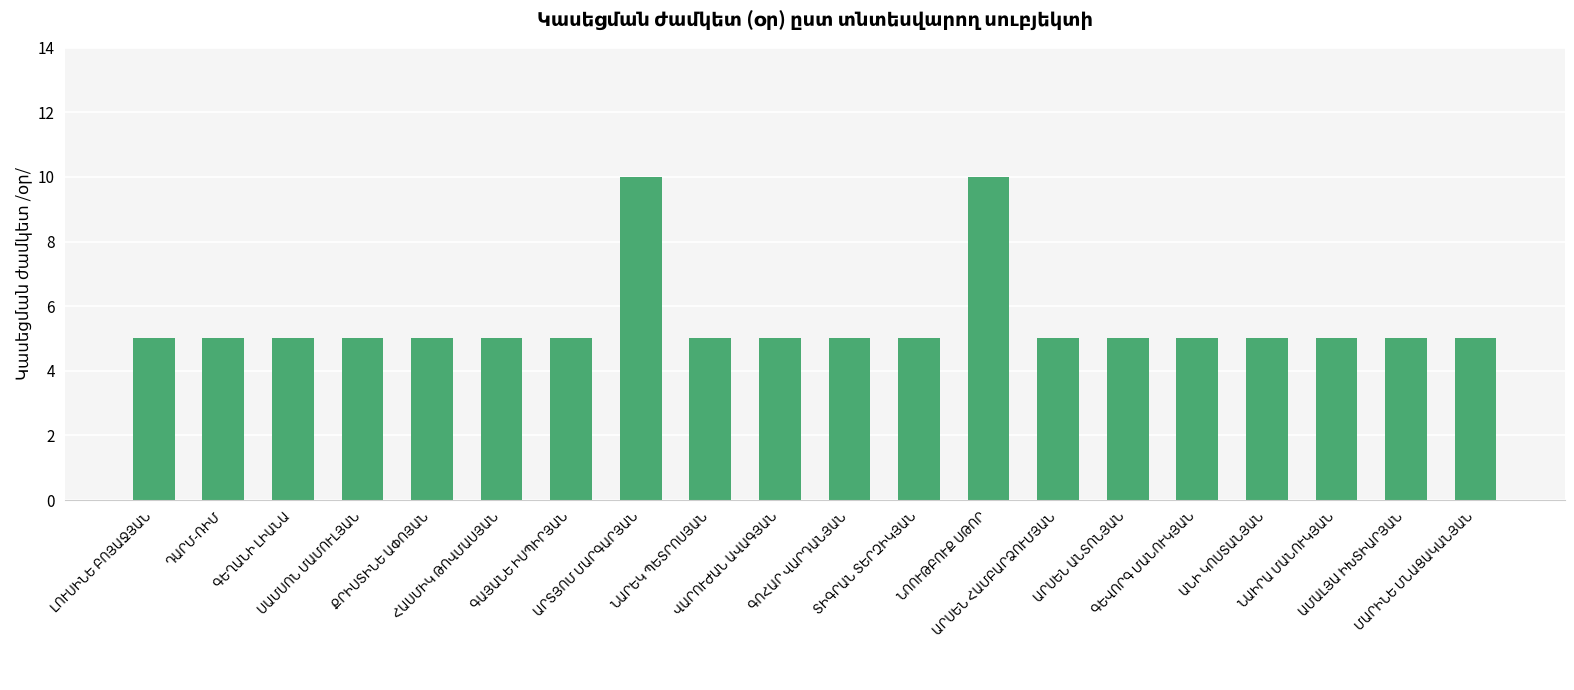

What is the sum of all values?

110